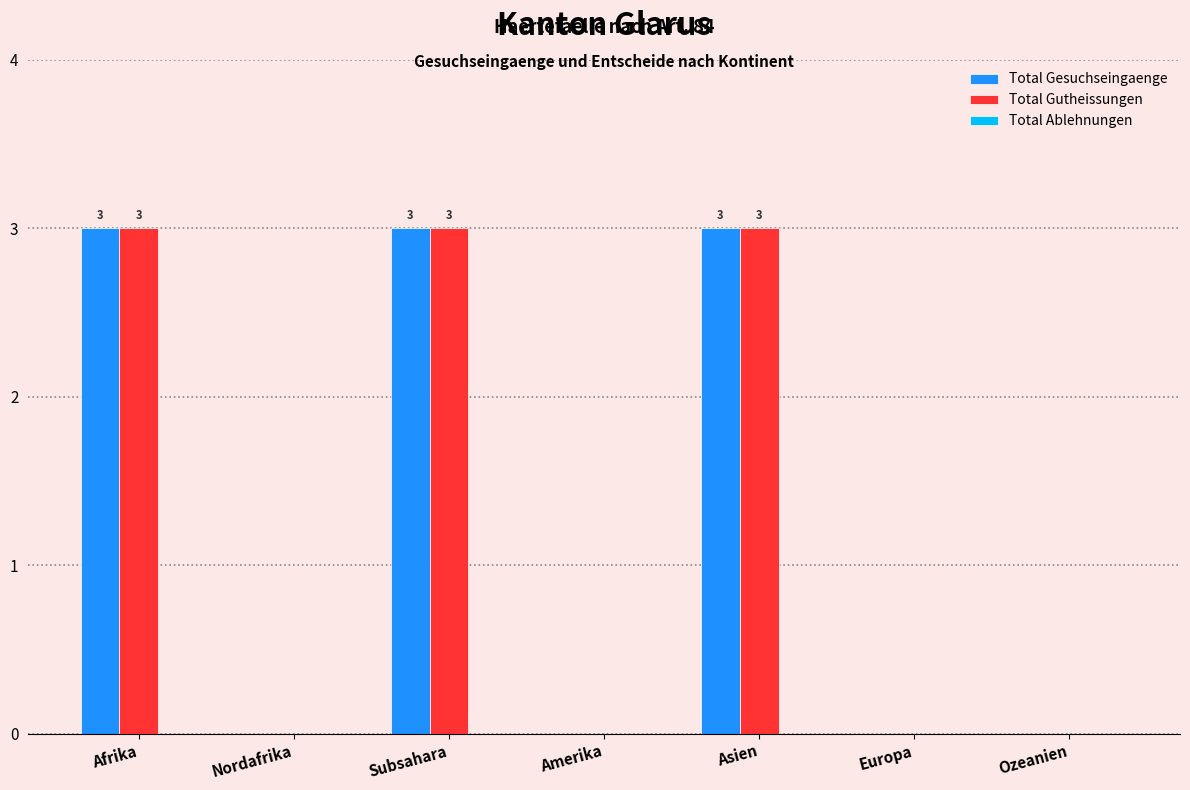

The value of Total Gutheissungen at Amerika is 2. True or false?

False